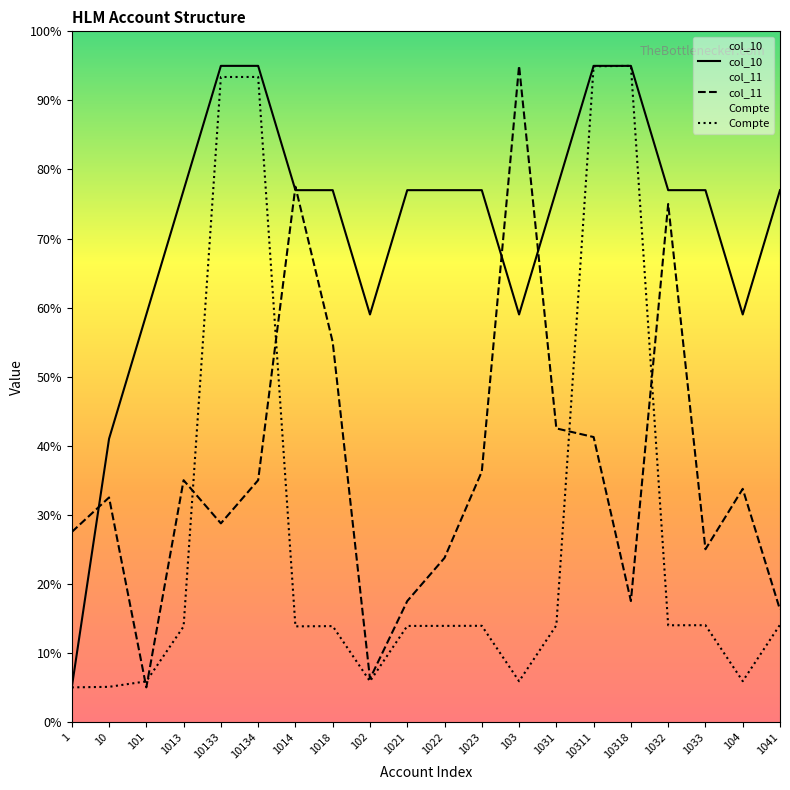

What are all the series names shown in the legend?

col_10, col_11, Compte